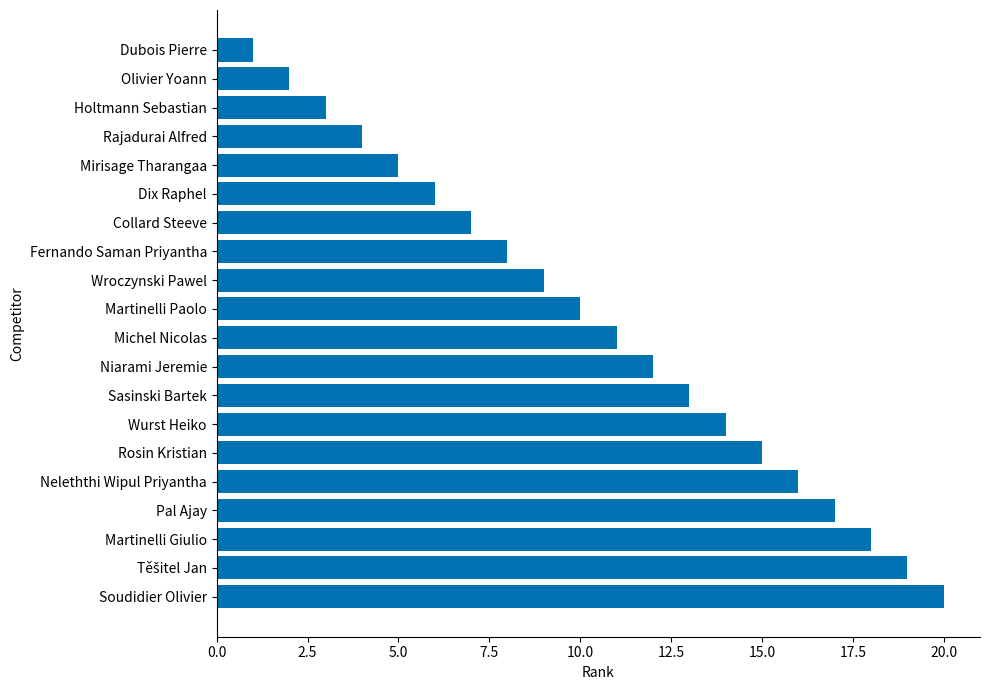

True or false: the data shows 2 at Olivier Yoann.

True